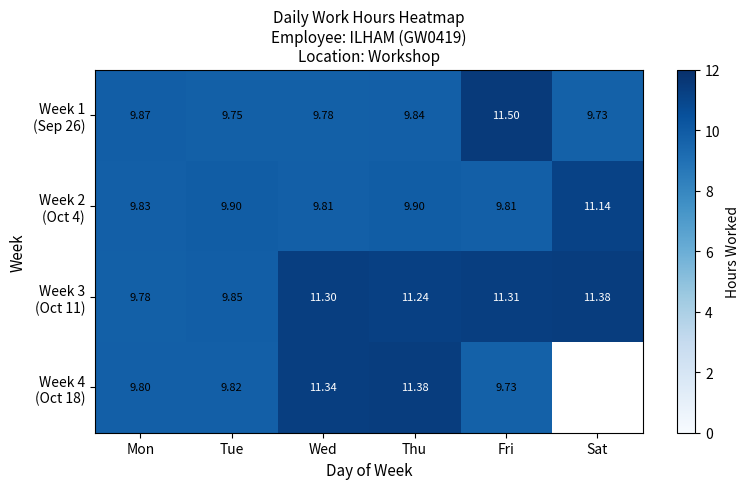

List the series in order of their peak value, highest first.

Week 1 (Sep 26), Week 3 (Oct 11), Week 4 (Oct 18), Week 2 (Oct 4)